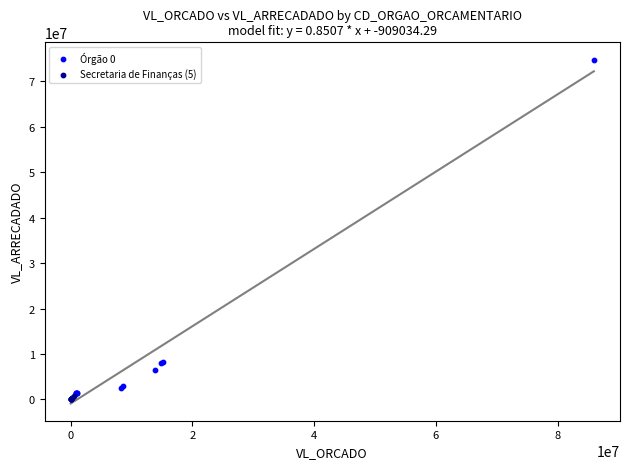

Which series contains the highest Y value?

Órgão 0